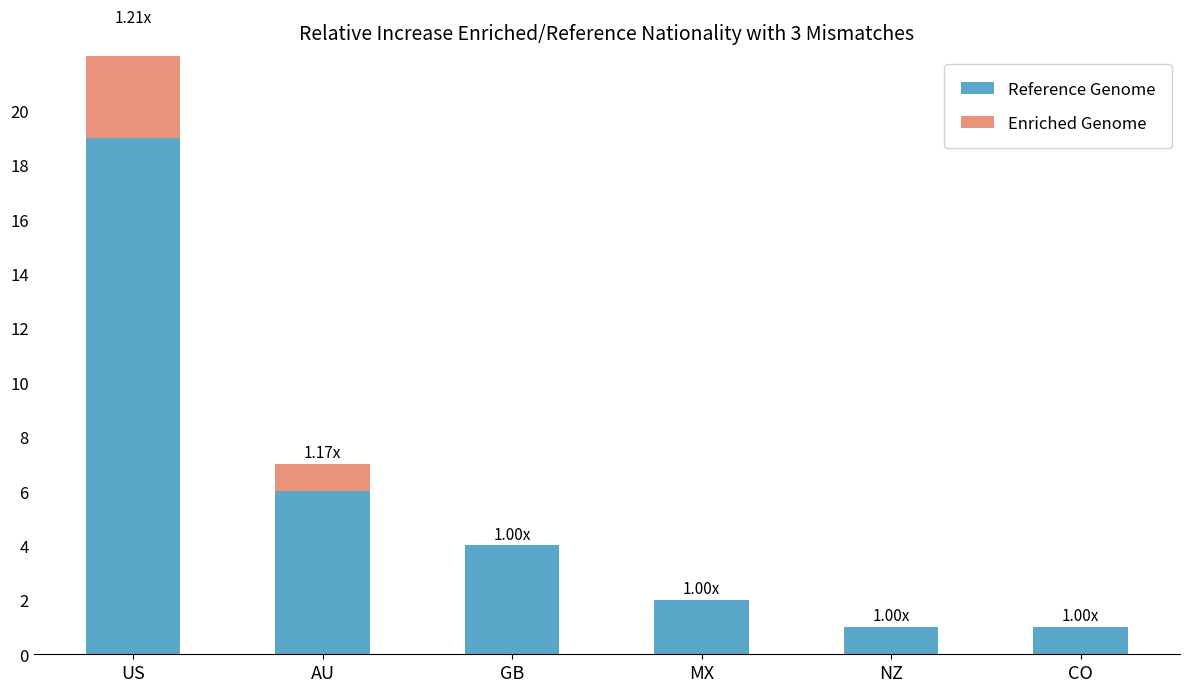

How many bars are there in total?

12